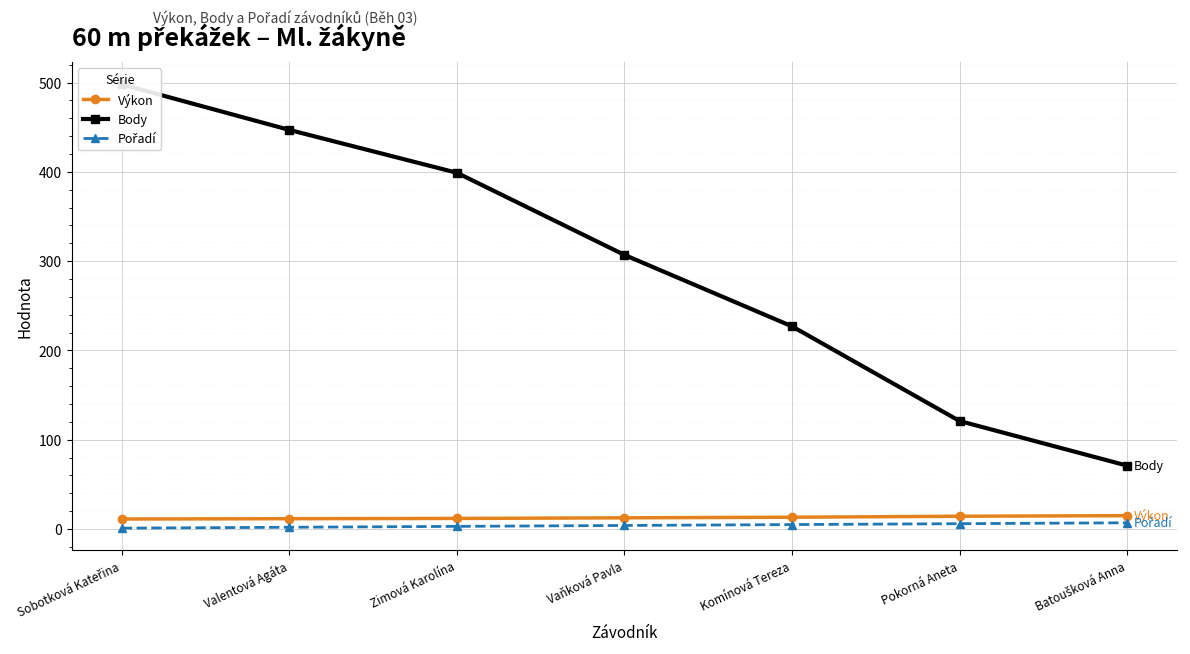

How many values in the Výkon series exceed 12?

4